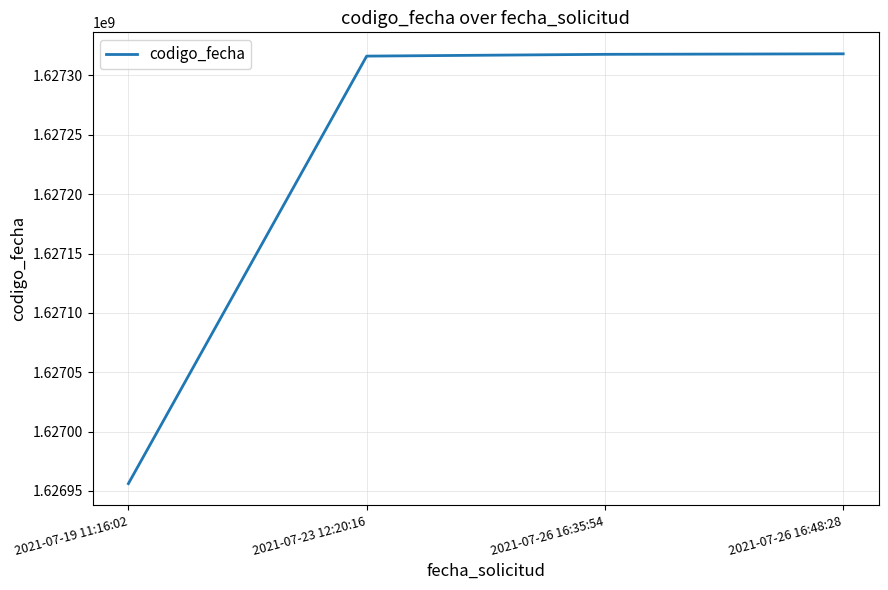

What value does the data have at 2021-07-23 12:20:16?

1627316273